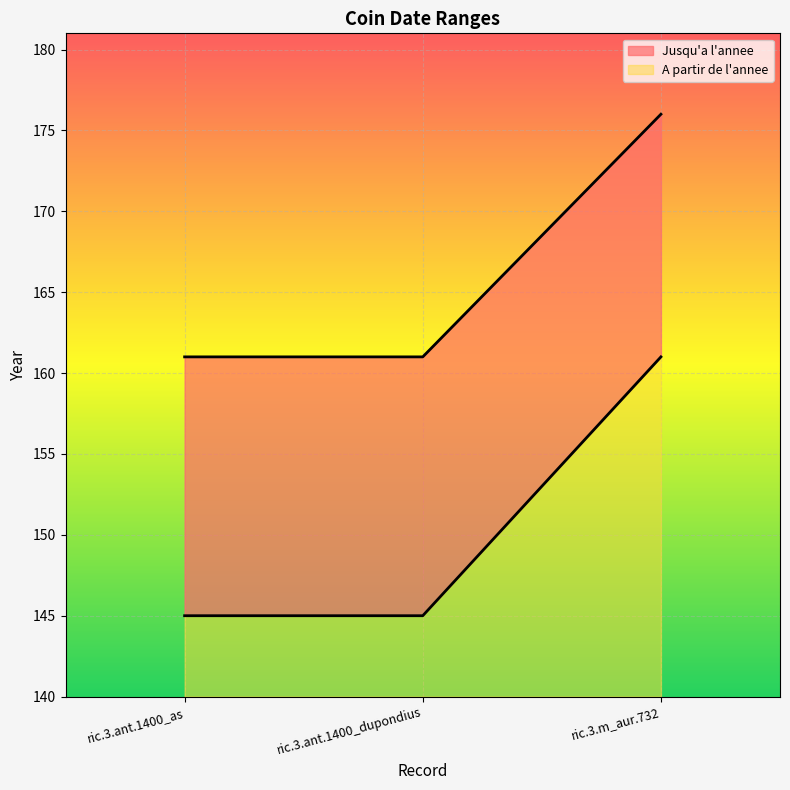

What is the minimum value for A partir de l'annee?

5